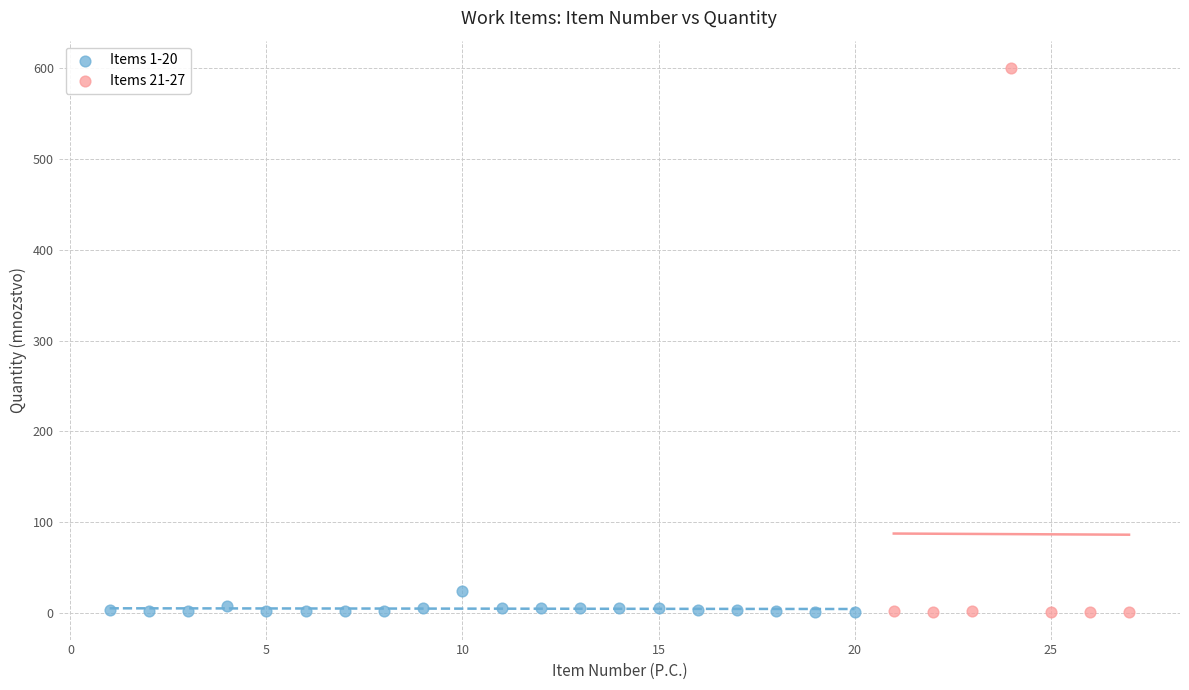

Which series has the widest spread of Y values?

Items 21-27